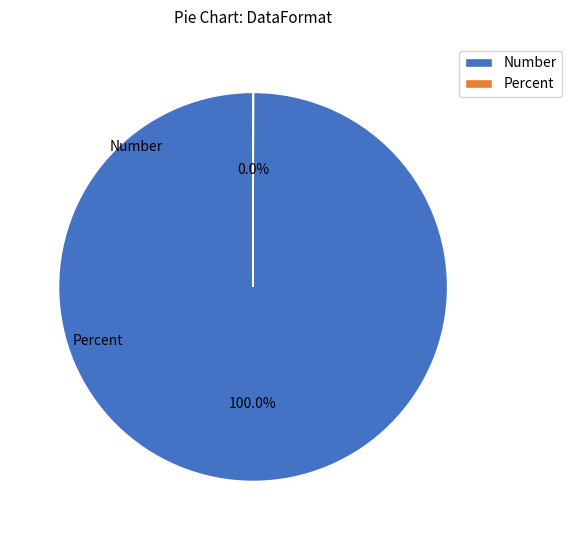

Which category has the biggest portion of the pie?

Number